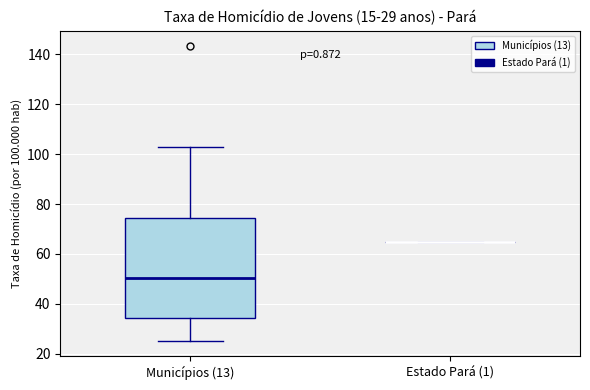

Reading left to right, transcribe this box plot: for each box, give where its median line is, the range the box spans, and where its two whiskers end, as read against the y-axis. The values are not printed on the chart, so give them approximately, as read against the axis.

Municípios (13): median 50, box 34 to 74, whiskers 24 to 102
Estado Pará (1): box collapsed to a line at 64, whiskers 64 to 64